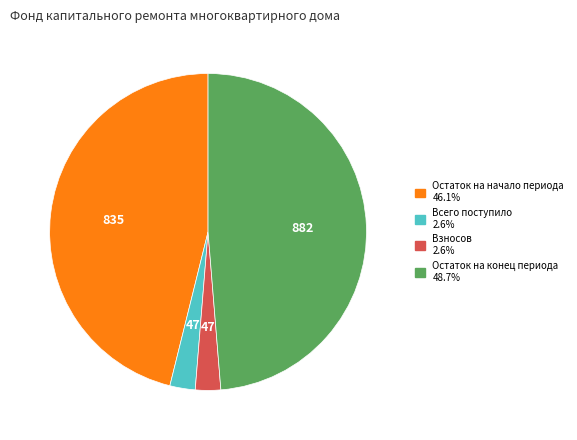

Is there any slice that represents more than half of the pie?

No